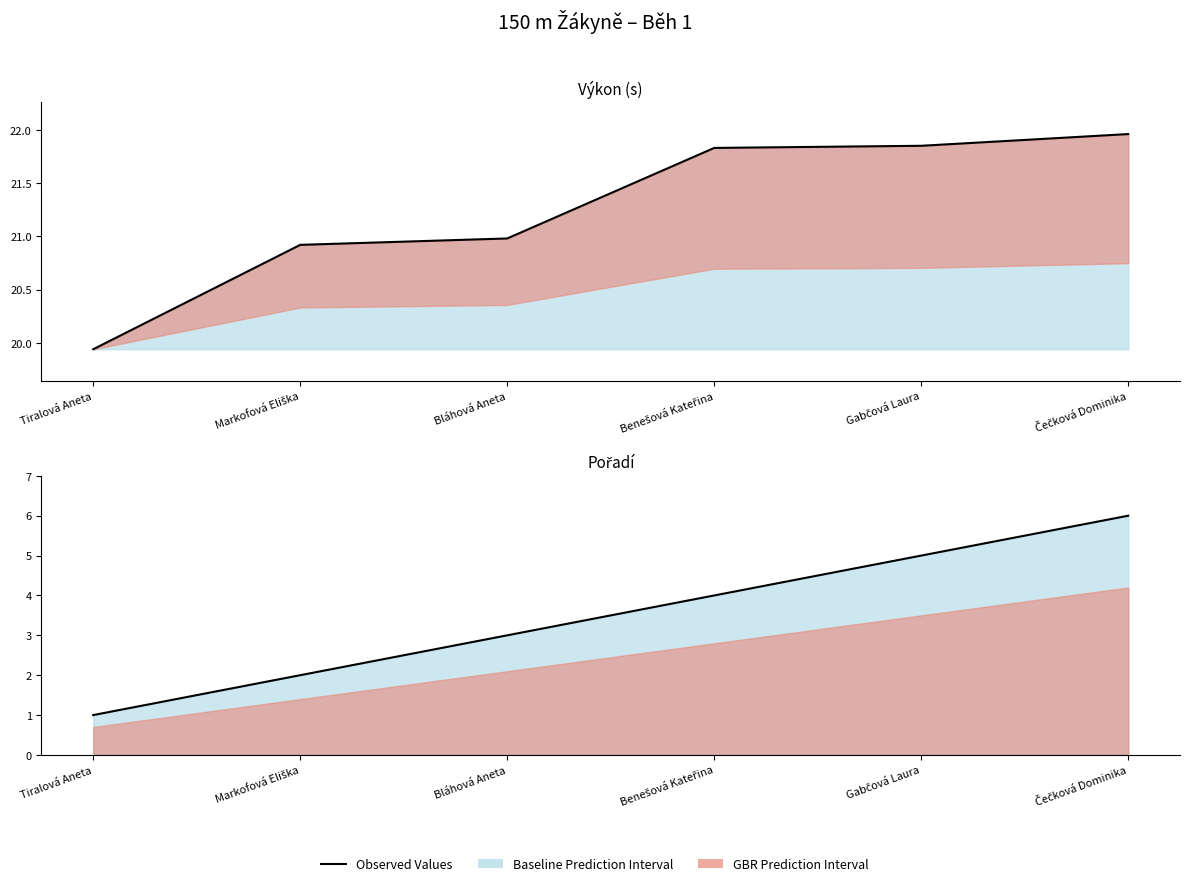

True or false: Výkon has more than 0 interior local peaks.

False